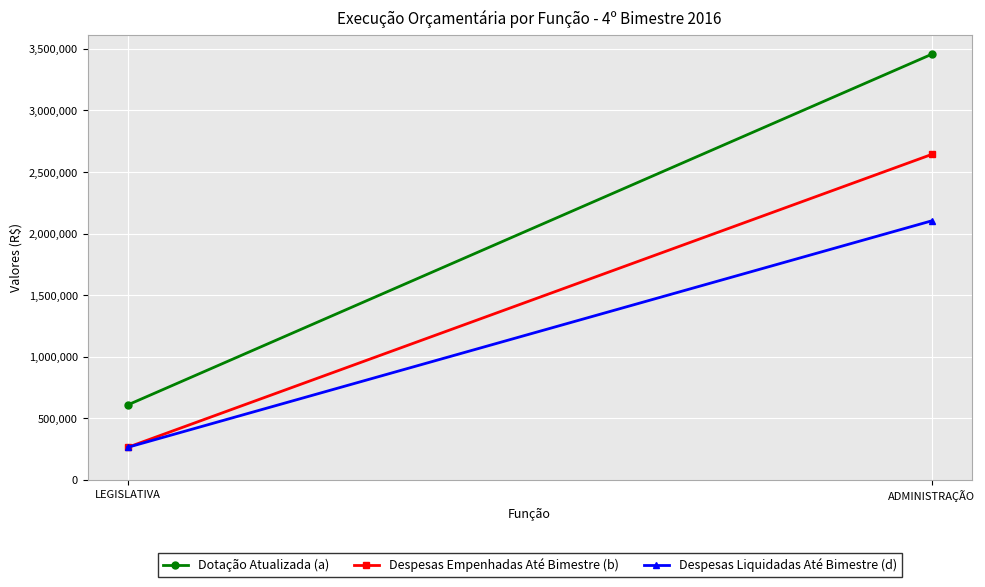

What is the minimum value for Despesas Liquidadas Até Bimestre (d)?

265210.1